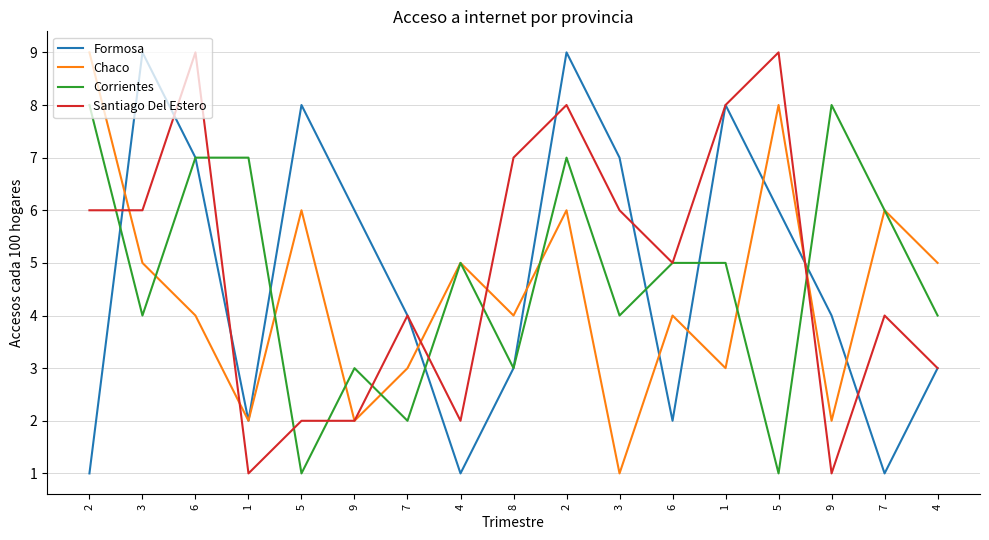

How many lines are shown in the chart?

4